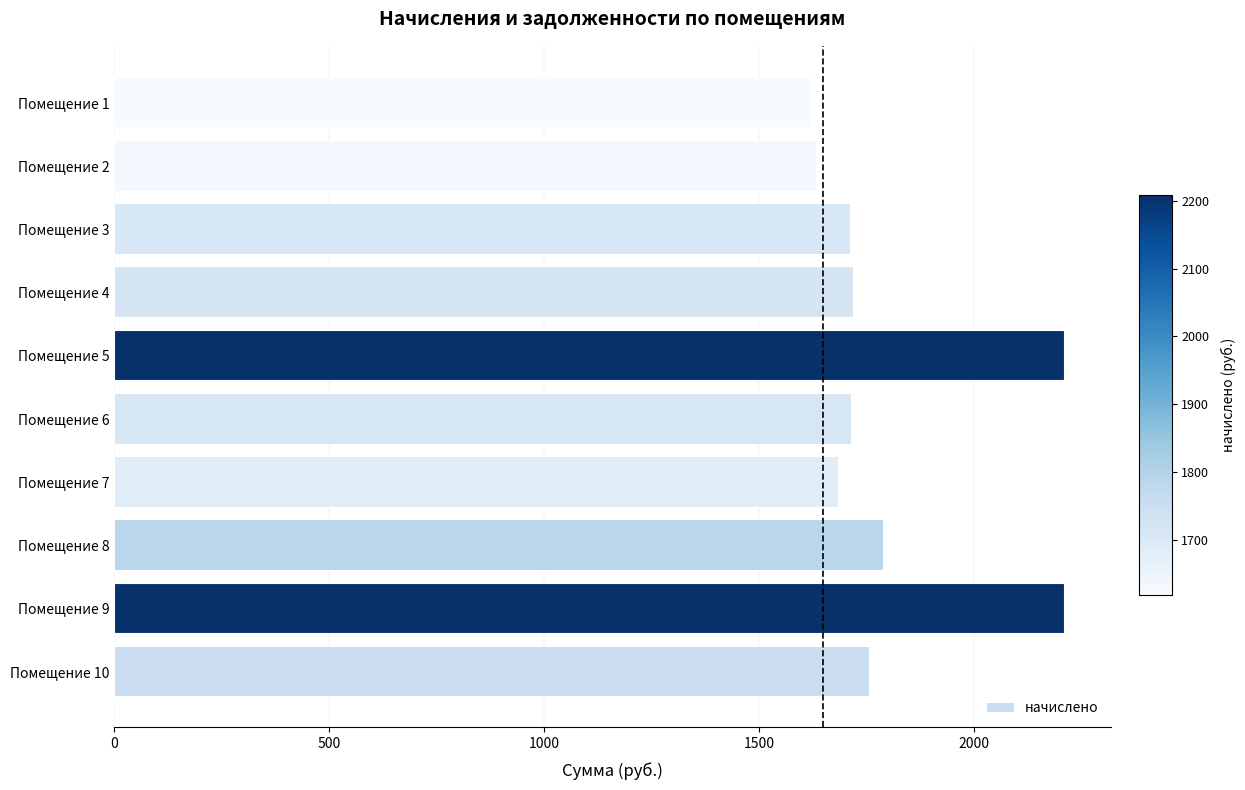

Where is the data nearest to the value 1913?

Помещение 8